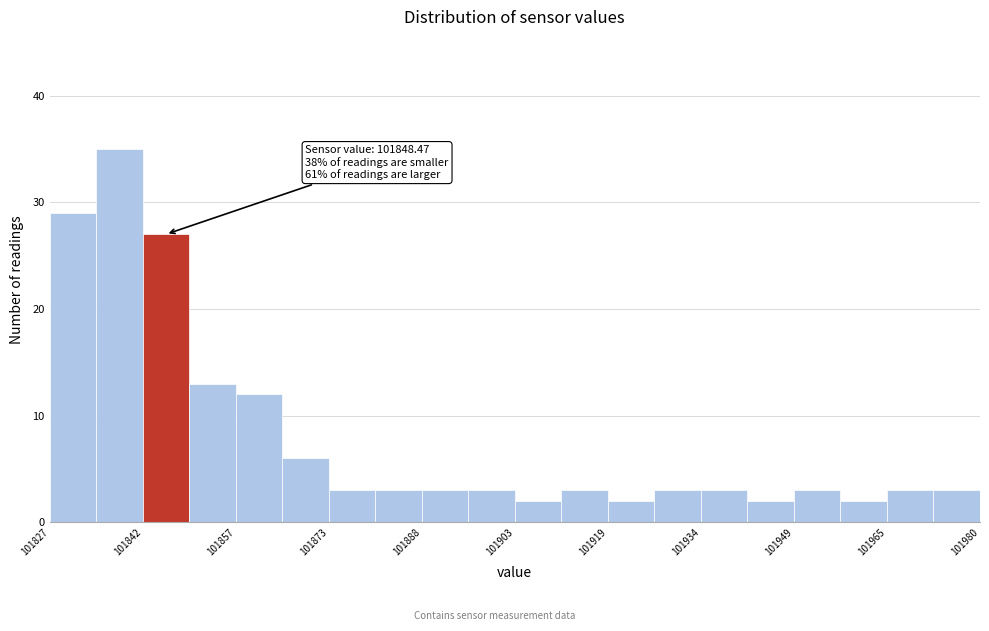

Around what value on the x-axis is the tallest bar? Give the approximate position of its centre, as read against the axis.

101838